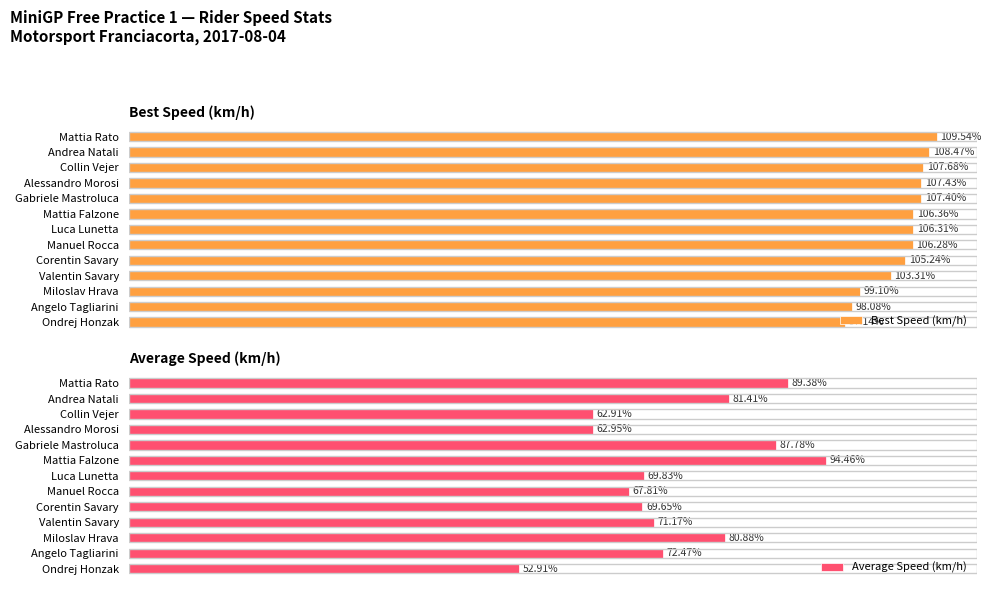

What is the sum of all Best Speed (km/h) values?

1362.4